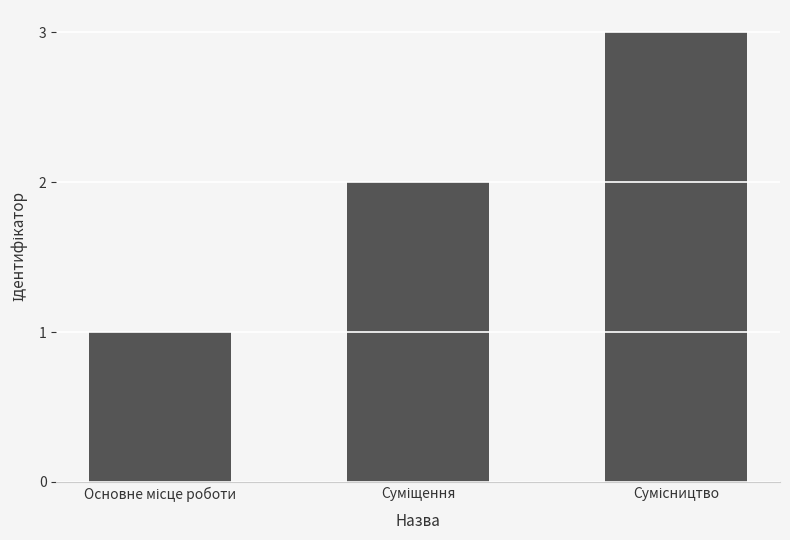

What is the maximum value shown in the chart?

3